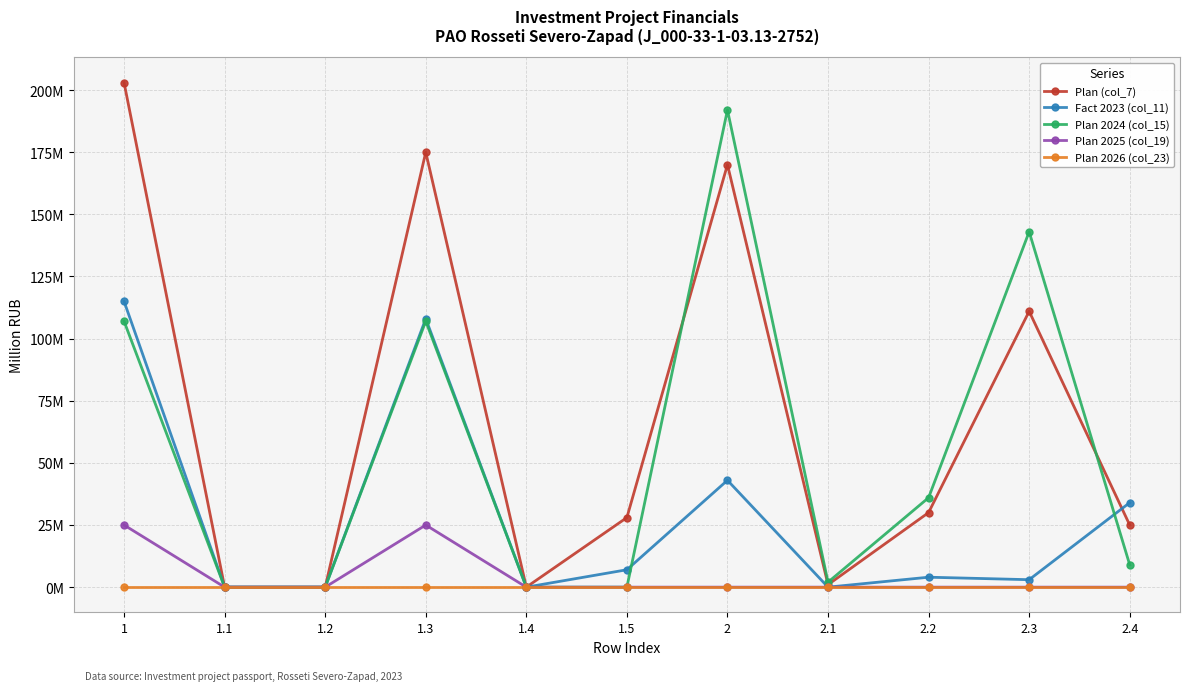

At how many categories does at least one series exceed 196?

1